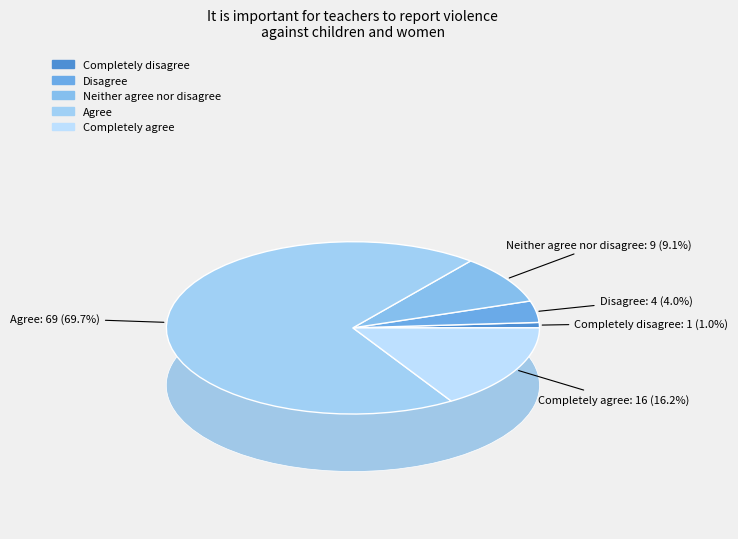

How much of the chart is everything except Disagree?

96.0%